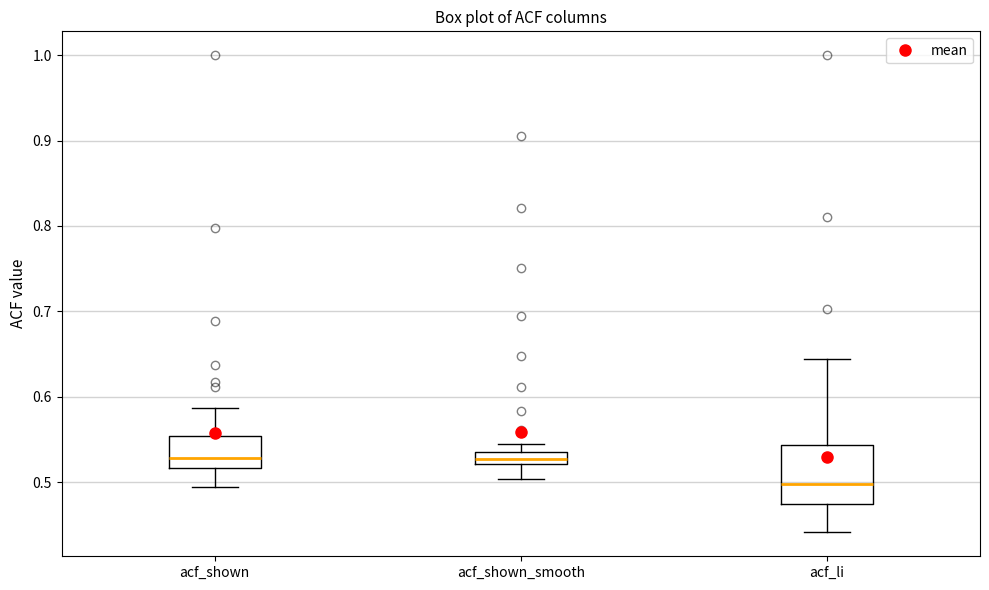

Which box is the tallest, from its lower edge to its upper edge?

acf_li